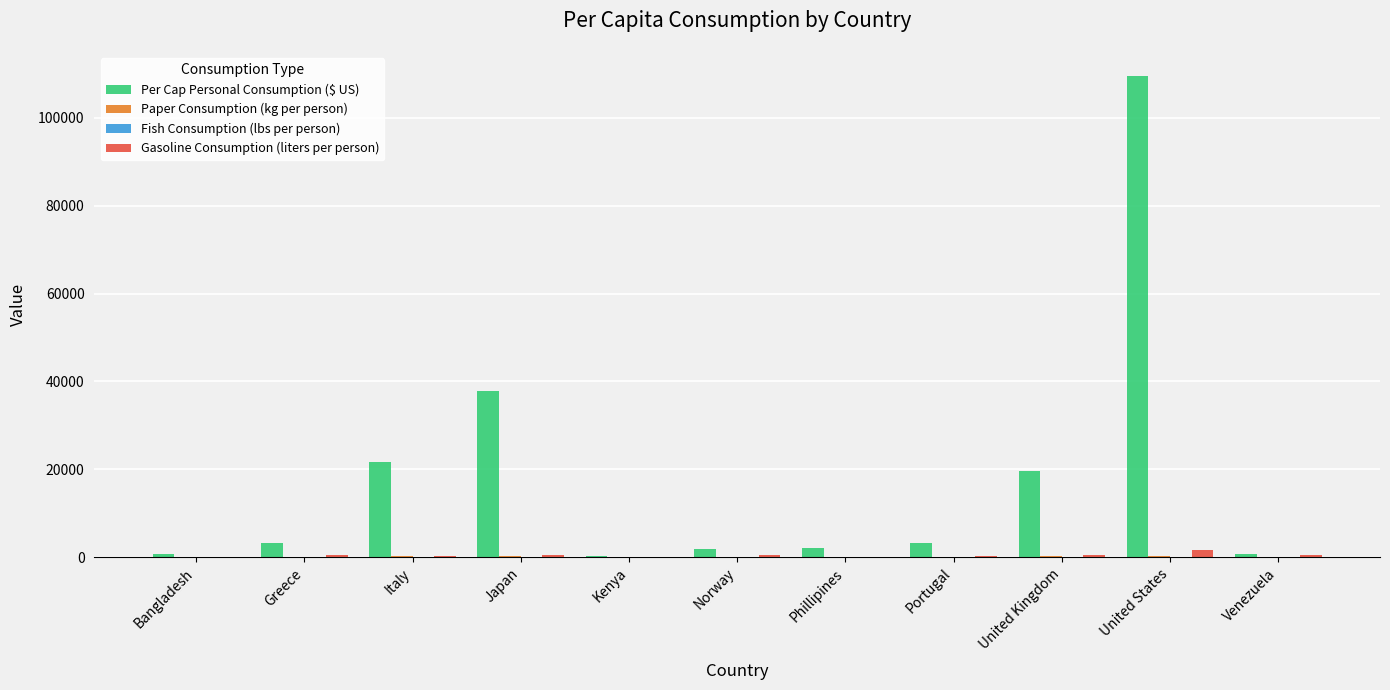

Which category has the highest value across all series?

United States